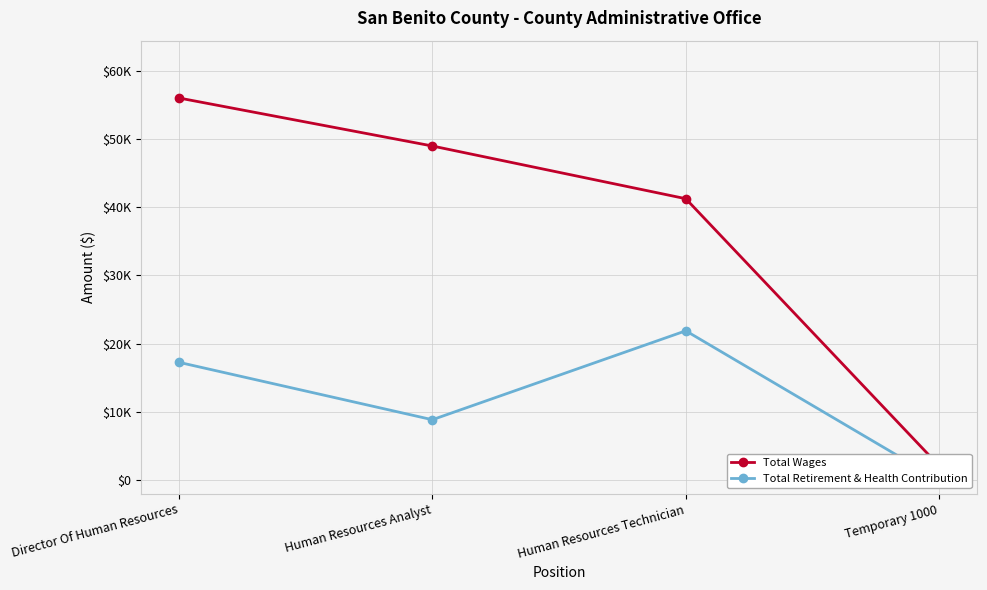

Is this an area chart (filled region under the line)?

No